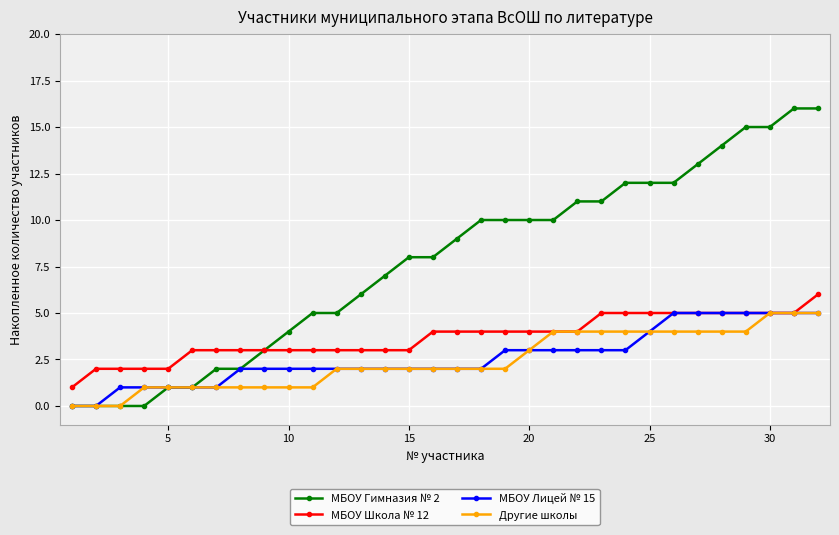

What is the maximum value shown in the chart?

16